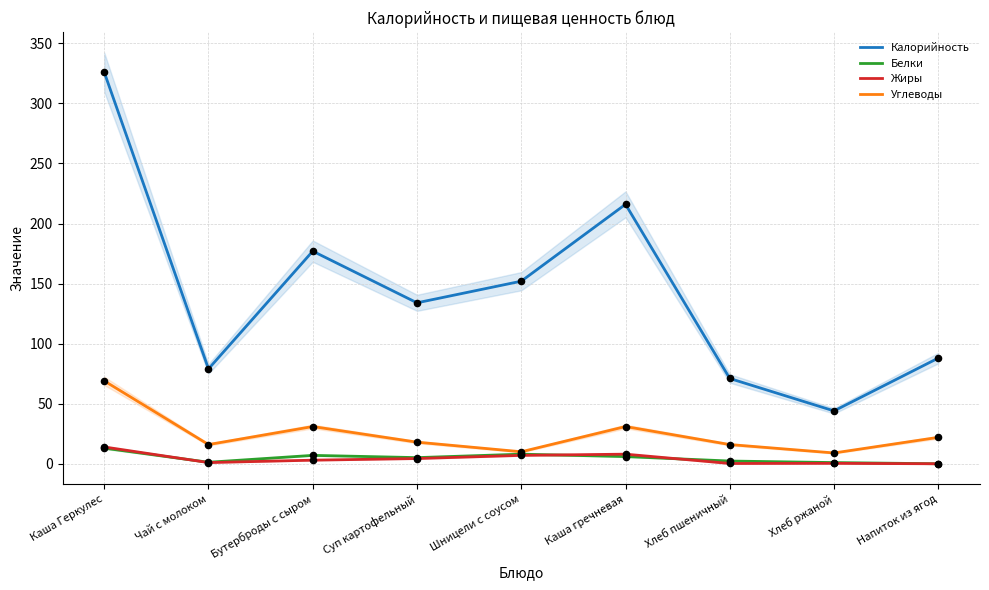

What are all the series names shown in the legend?

Калорийность, Белки, Жиры, Углеводы